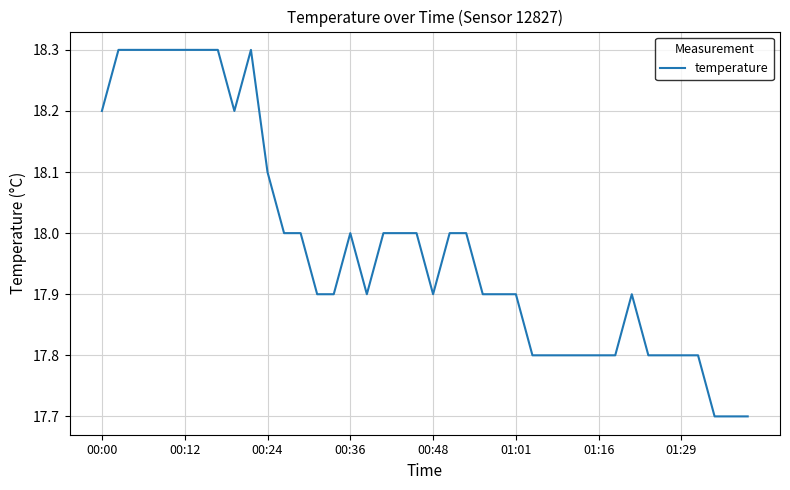

True or false: there are more than 0 points higher than both neighbors.

True